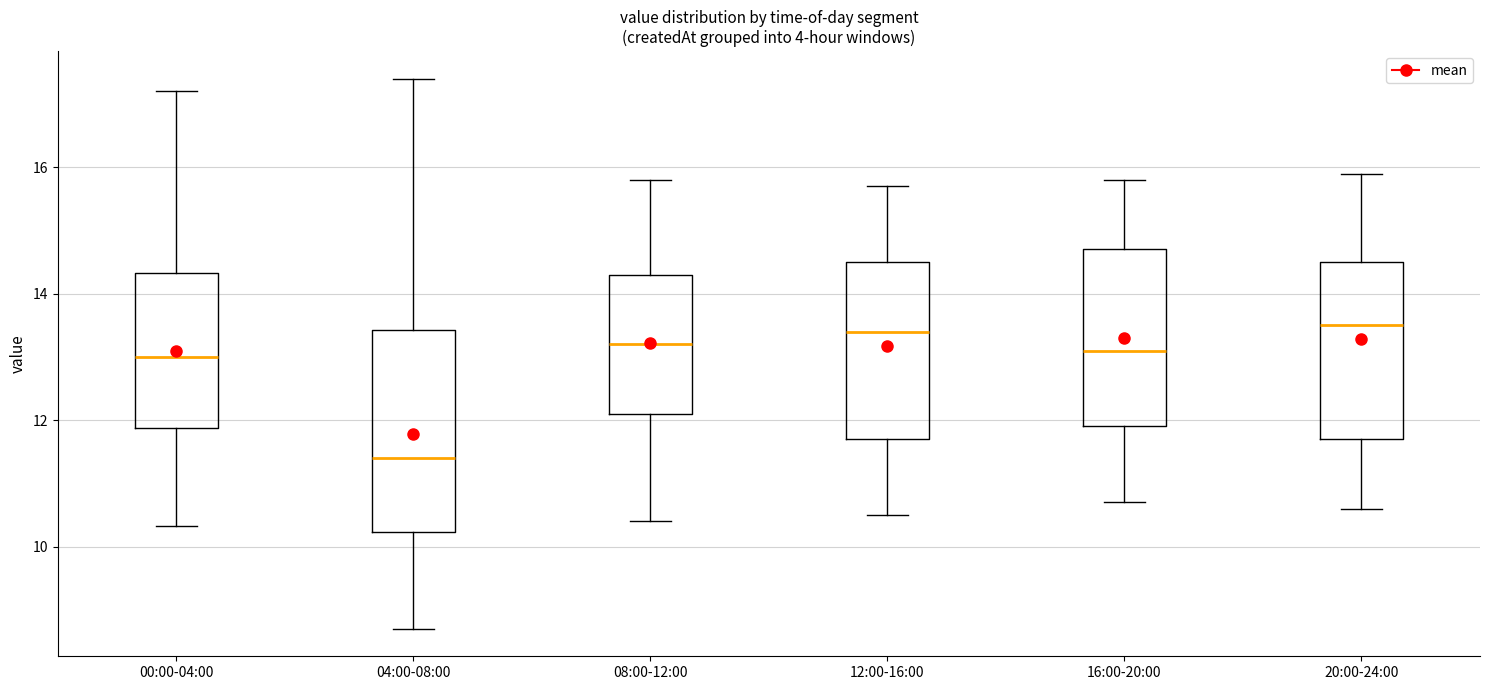

Reading left to right, read every box against the y-axis: the position of its median line, the range the box covers, and the ends of its whiskers. The values are not printed on the chart, so give them approximately, as read against the axis.

00:00-04:00: median 13.0, box 11.8 to 14.4, whiskers 10.4 to 17.2
04:00-08:00: median 11.4, box 10.2 to 13.4, whiskers 8.8 to 17.4
08:00-12:00: median 13.2, box 12.2 to 14.4, whiskers 10.4 to 15.8
12:00-16:00: median 13.4, box 11.8 to 14.6, whiskers 10.6 to 15.8
16:00-20:00: median 13.2, box 12.0 to 14.8, whiskers 10.8 to 15.8
20:00-24:00: median 13.6, box 11.8 to 14.6, whiskers 10.6 to 16.0